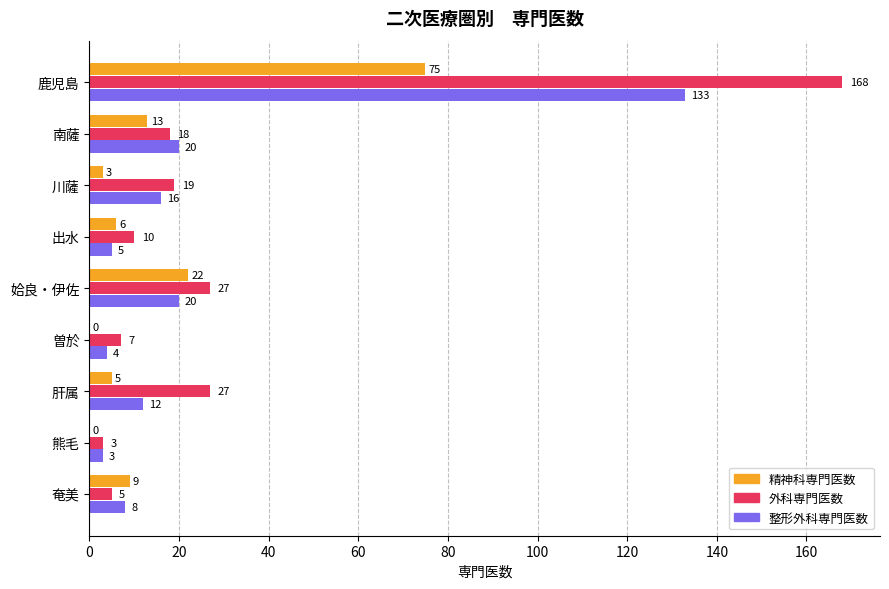

Which series changed the most between 南薩 and 肝属?

外科専門医数